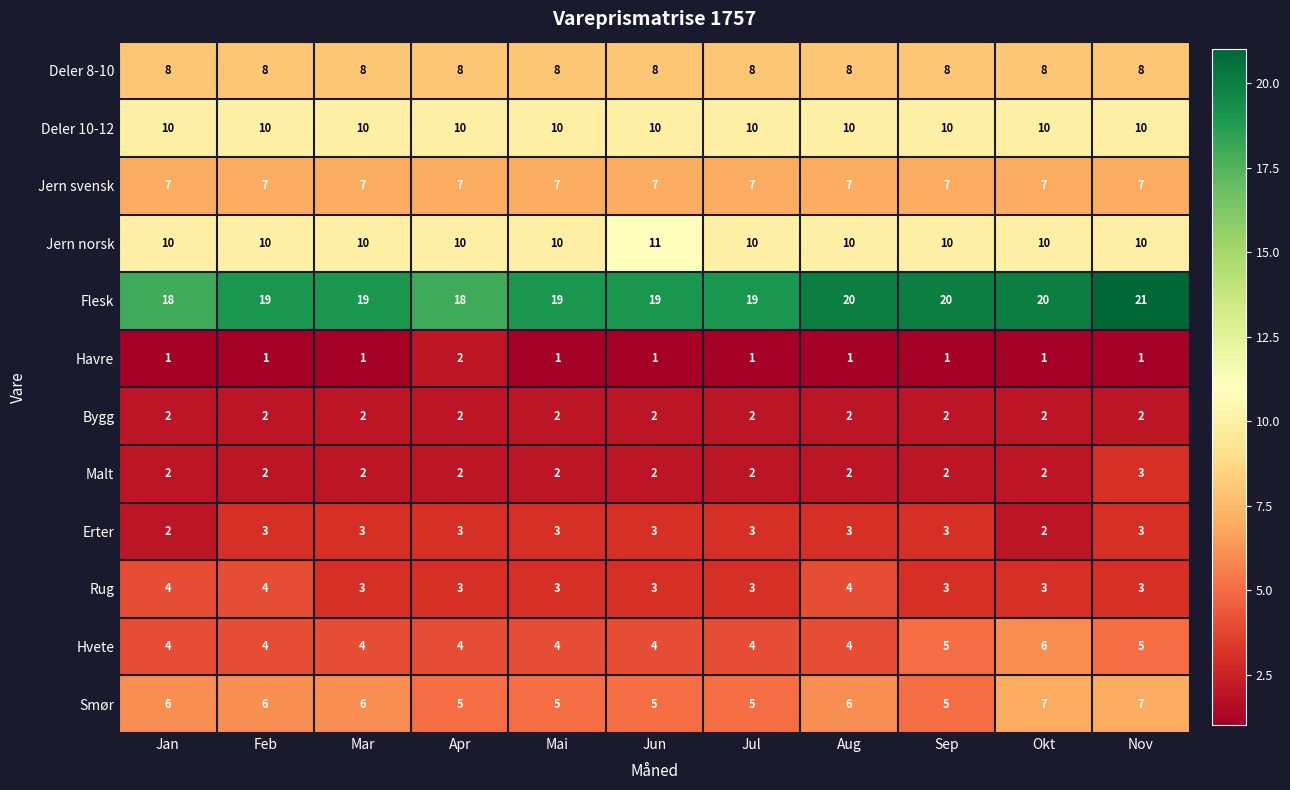

What is the maximum value shown in the chart?

21